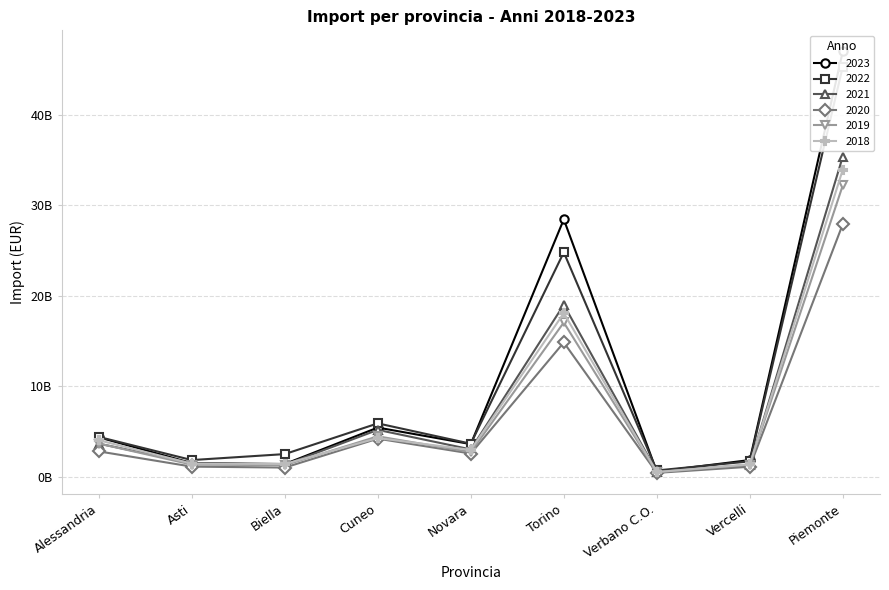

Rank the series at Novara from highest to lowest value.

2022, 2023, 2021, 2018, 2019, 2020